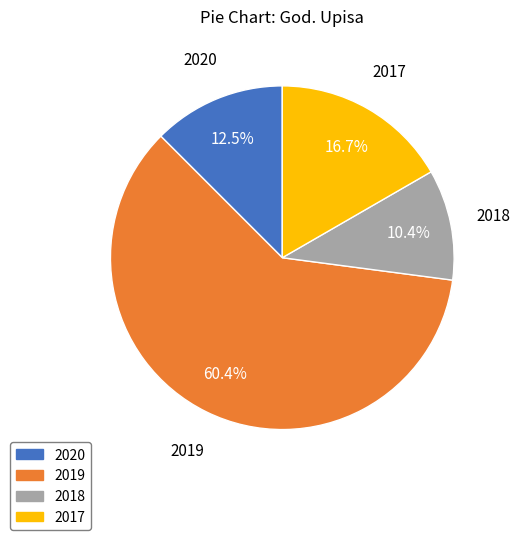

Is there a majority slice in this chart?

Yes